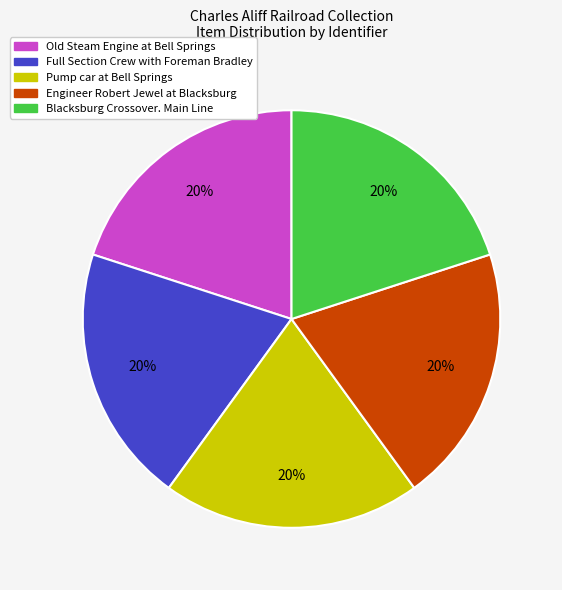

Does any single category account for the majority?

No